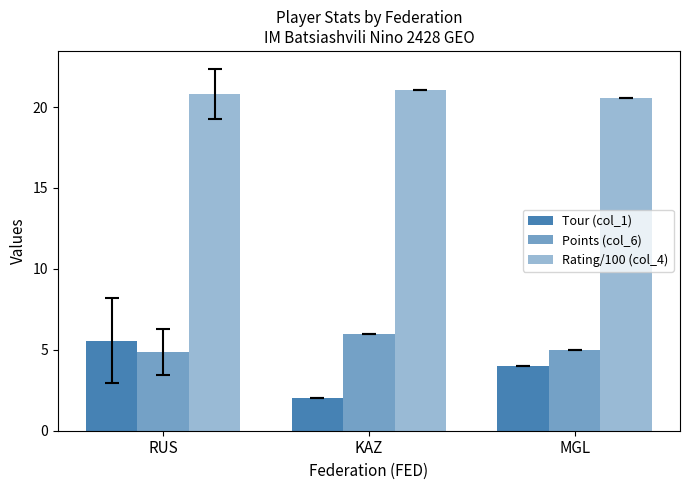

Count the Tour (col_1) values in the range 2 to 5.

2